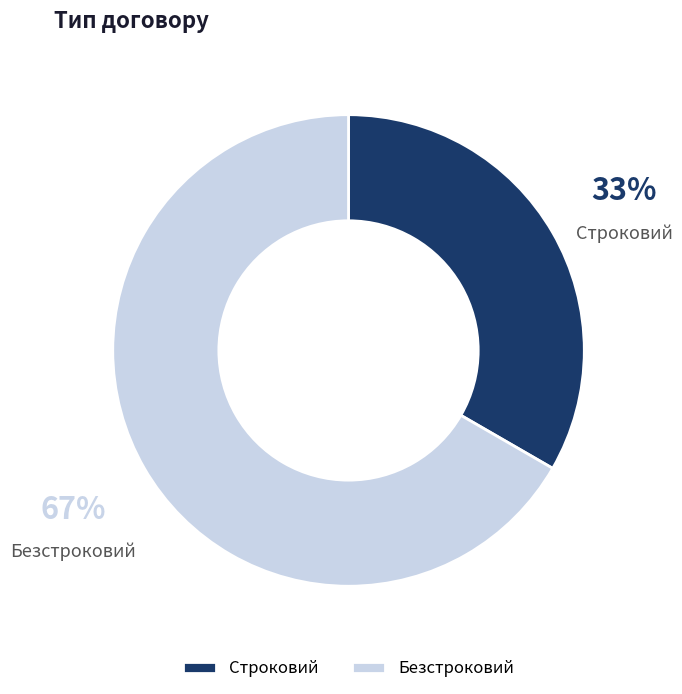

Rank the categories by value from highest to lowest.

Безстроковий, Строковий